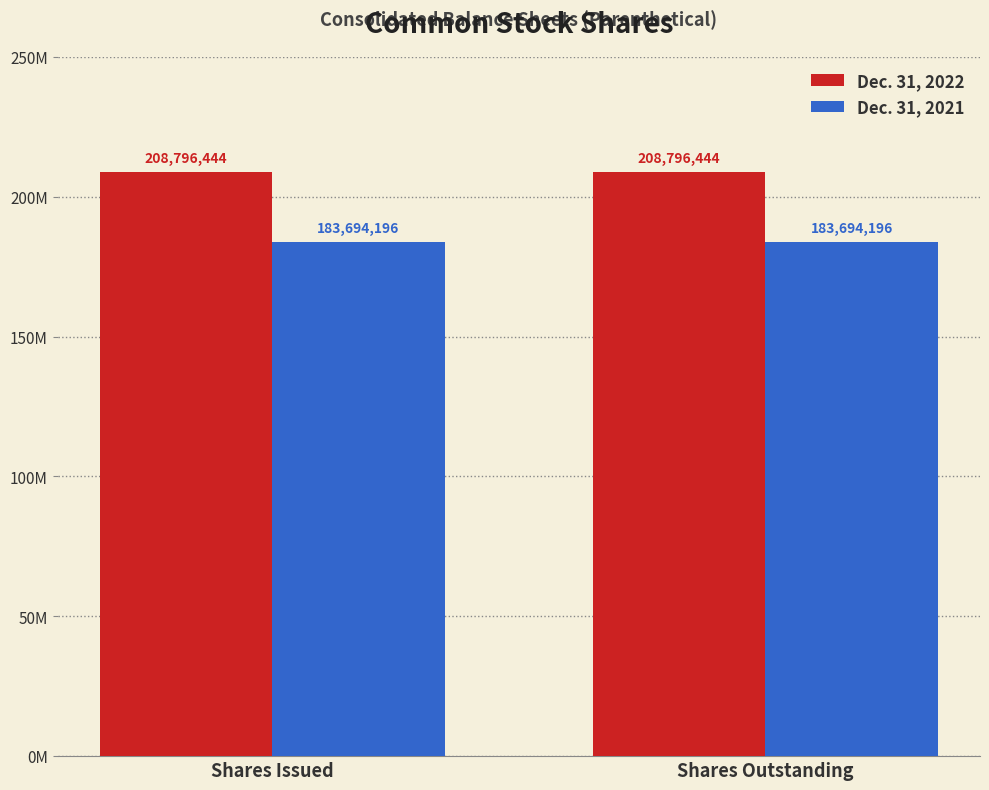

What are all the series names shown in the legend?

Dec. 31, 2022, Dec. 31, 2021